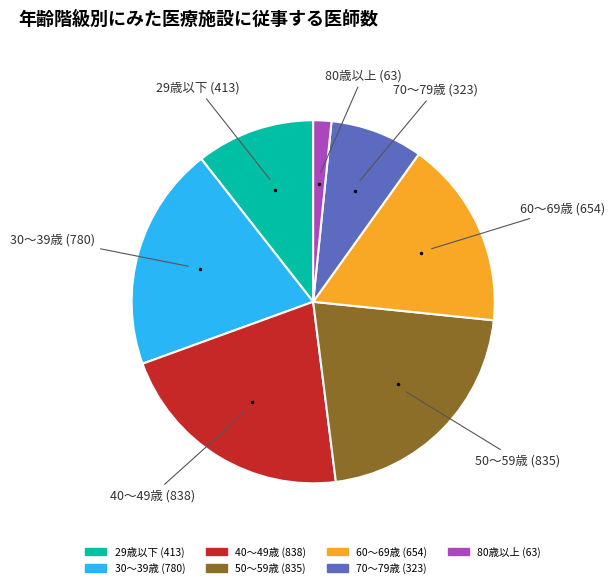

True or false: 30～39歳 accounts for 20% of the total.

True